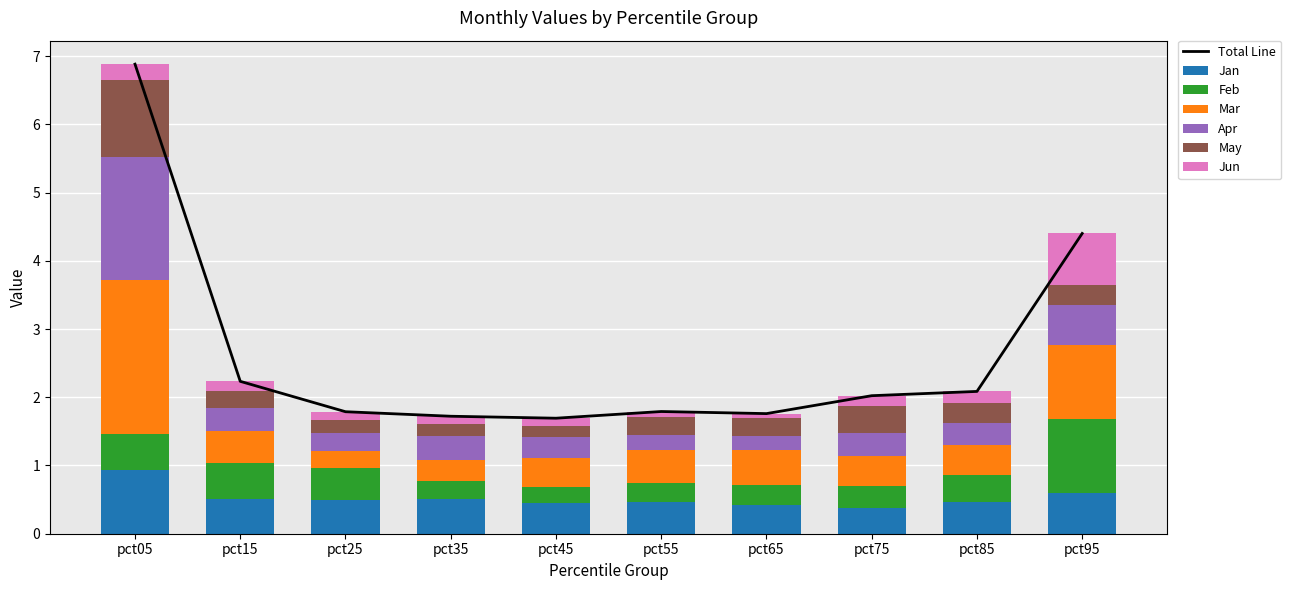

What is the value of the Jun bar at the 4th from the left?

0.1